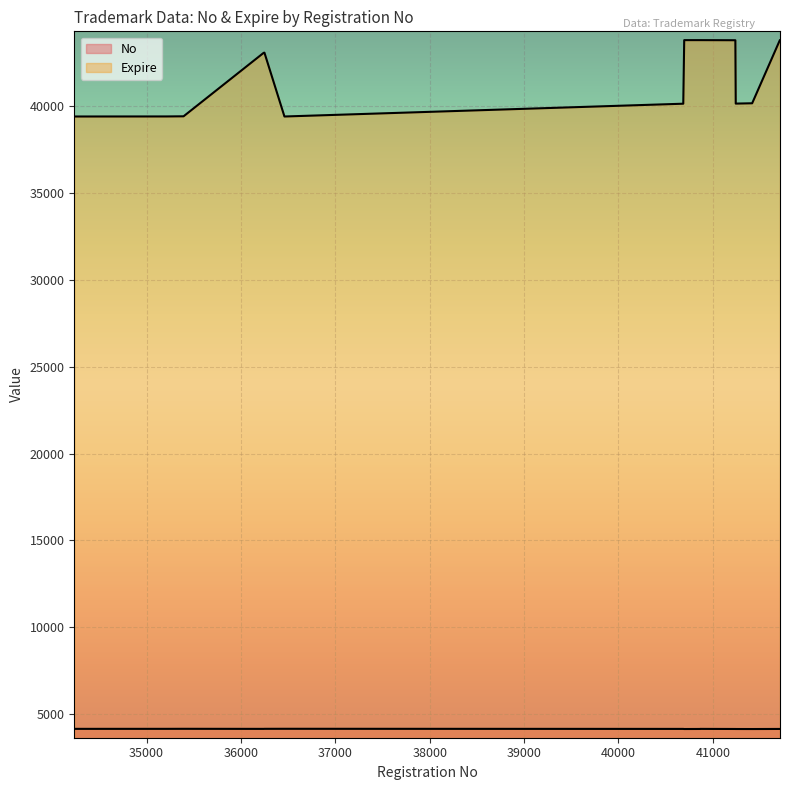

What is the difference between the highest and lowest values at 36461?

35228